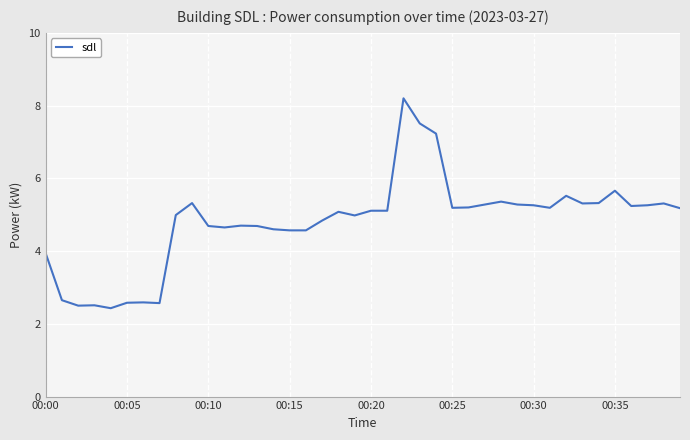

What is the maximum value shown in the chart?

8.2